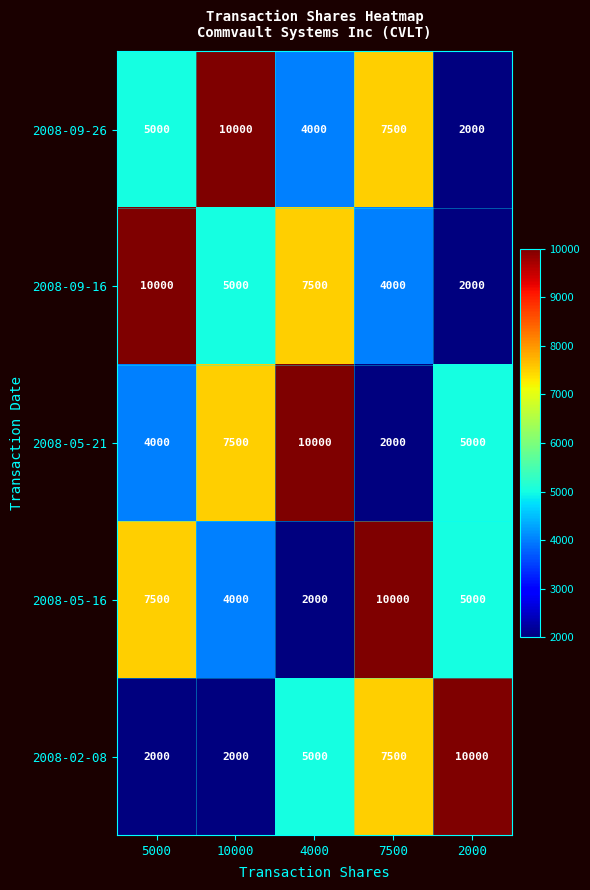

At 5000, list the series in order from largest to smallest.

2008-09-16, 2008-05-16, 2008-09-26, 2008-05-21, 2008-02-08